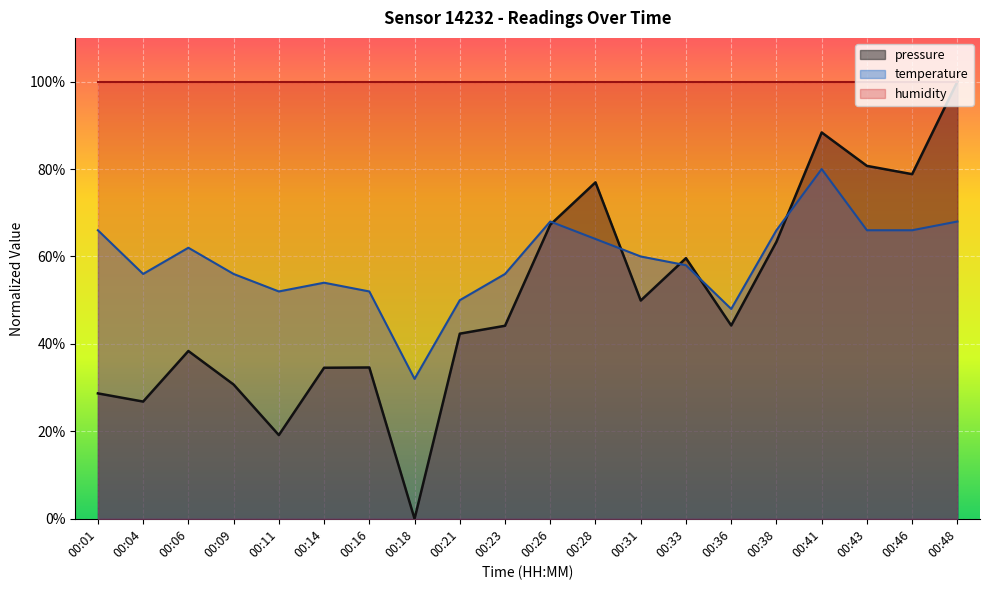

At which label does temperature reach its minimum?

00:18